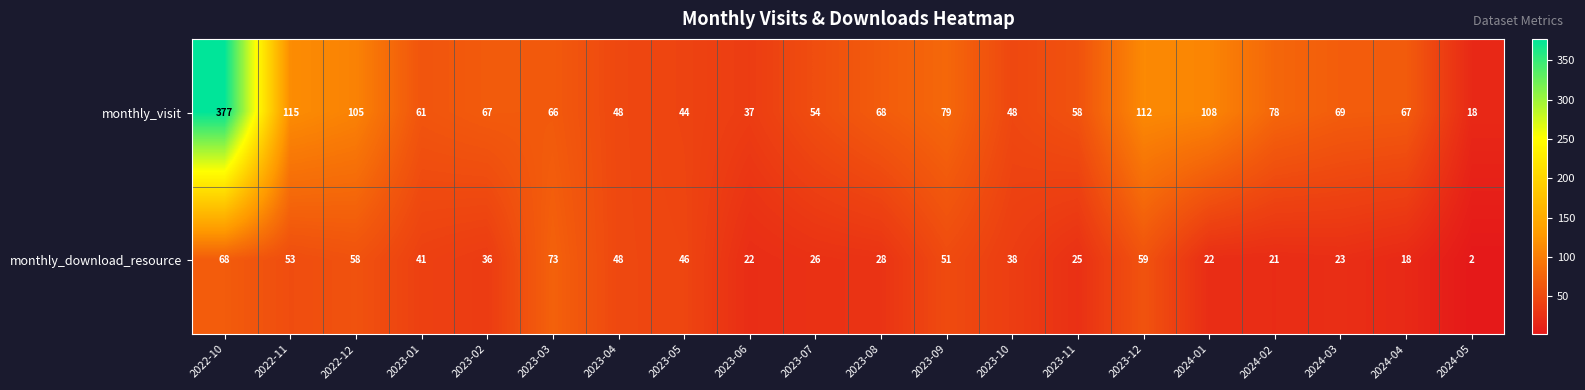

How many categories are shown in the chart?

20